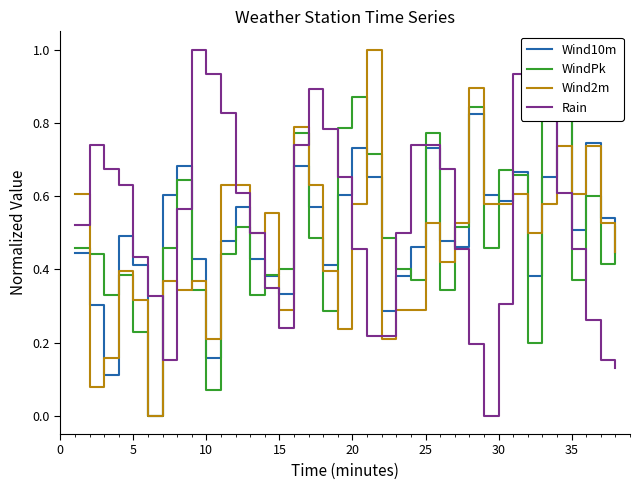

How many interior local peaks does the WindPk series have?

10